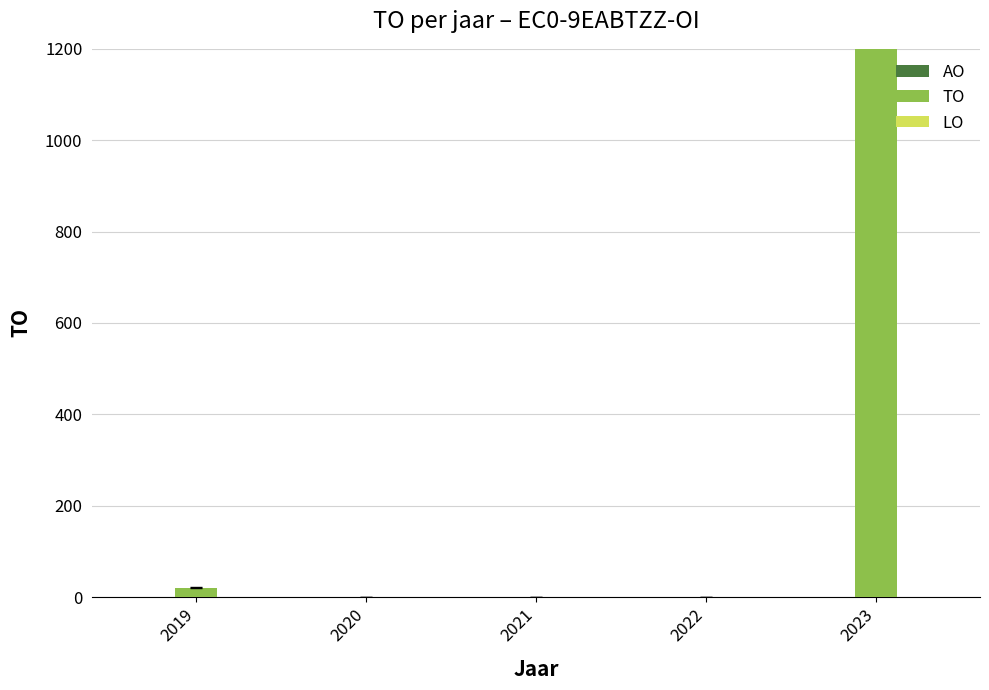

The AO series shows 0 at 2022. True or false?

True